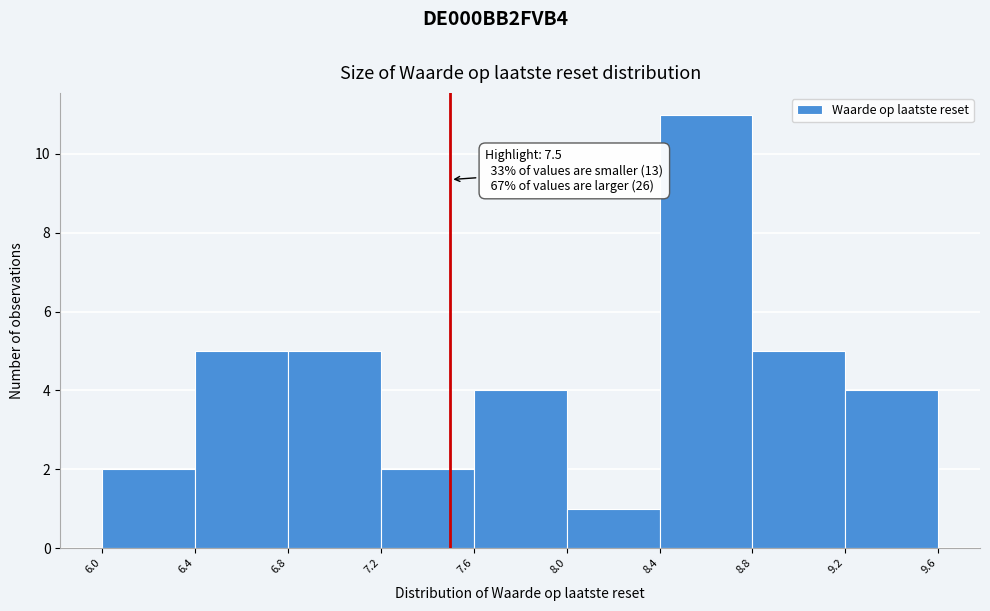

Over which range of the x-axis is the bar tallest?

8.4 to 8.8